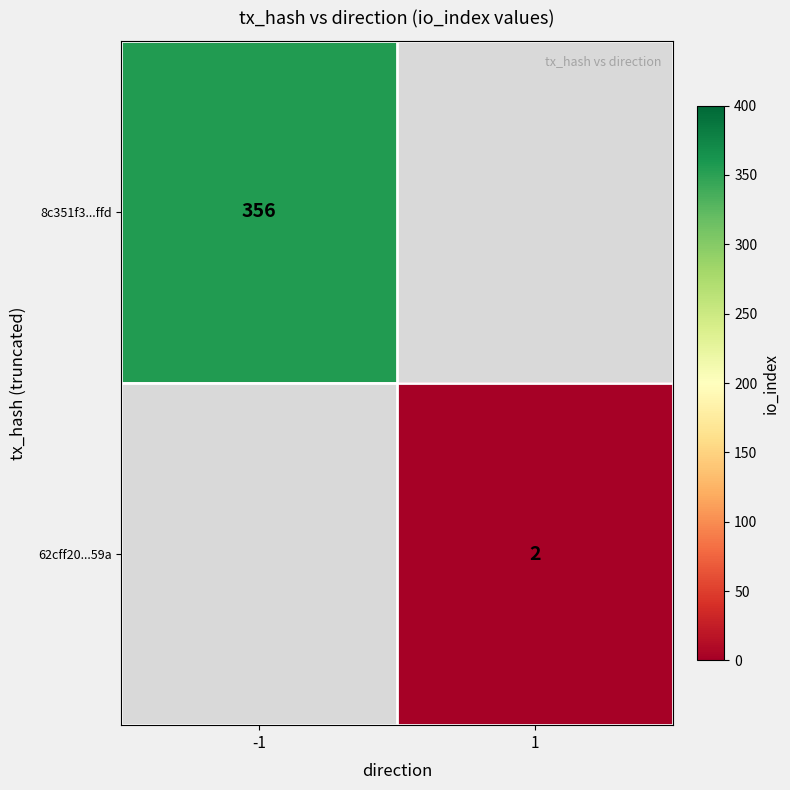

True or false: 8c351f3...ffd has a value of 356 at -1.

True